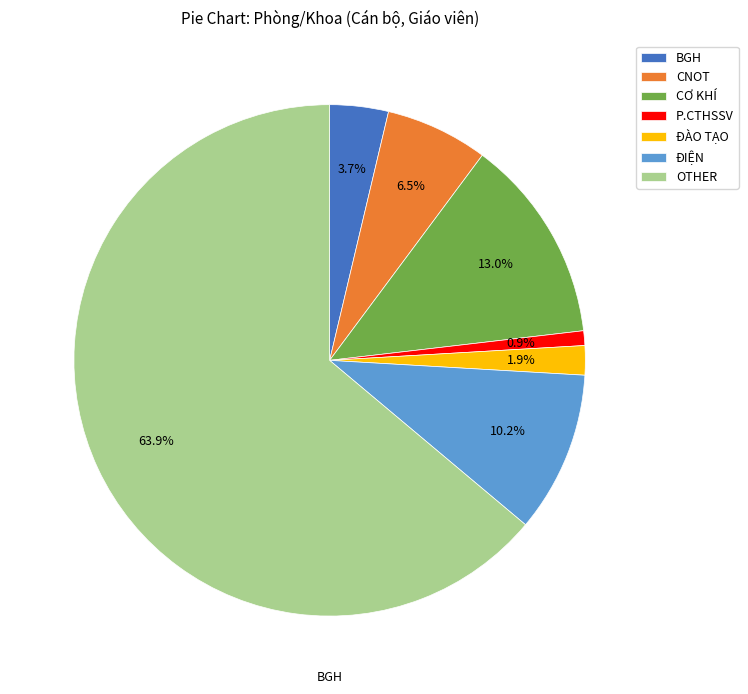

What percentage do OTHER and ĐÀO TẠO together represent?

65.7%